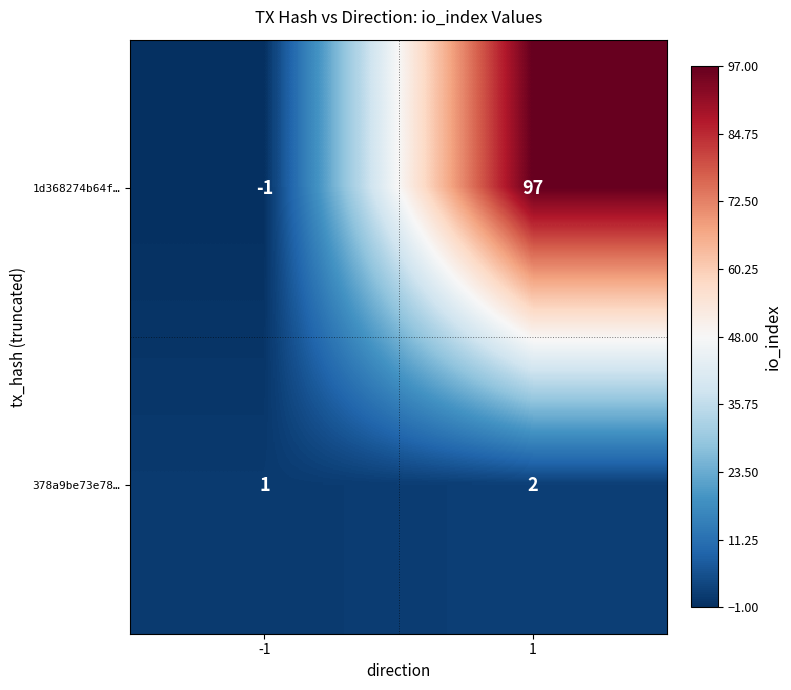

Count the number of data series in this chart.

2